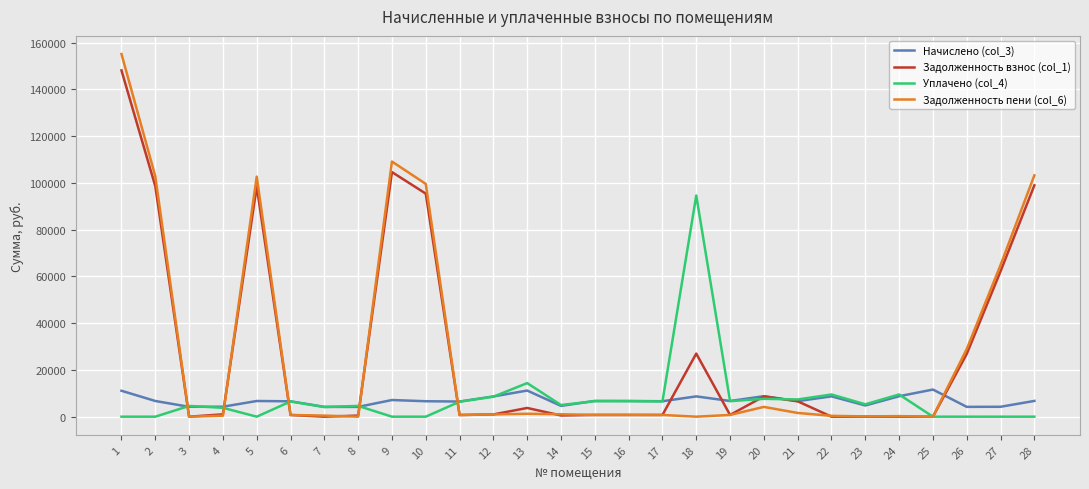

Between 2 and 25, which series saw the biggest shift?

Задолженность пени (col_6)